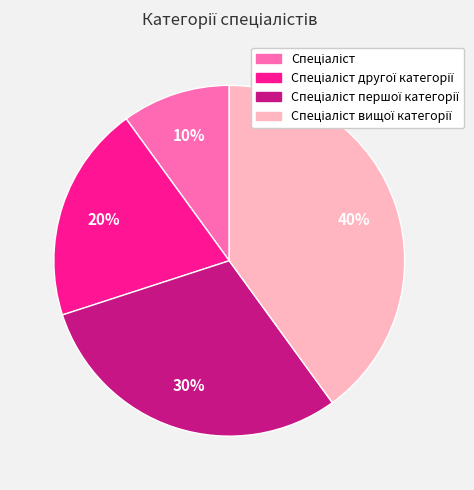

Is there any slice that represents more than half of the pie?

No